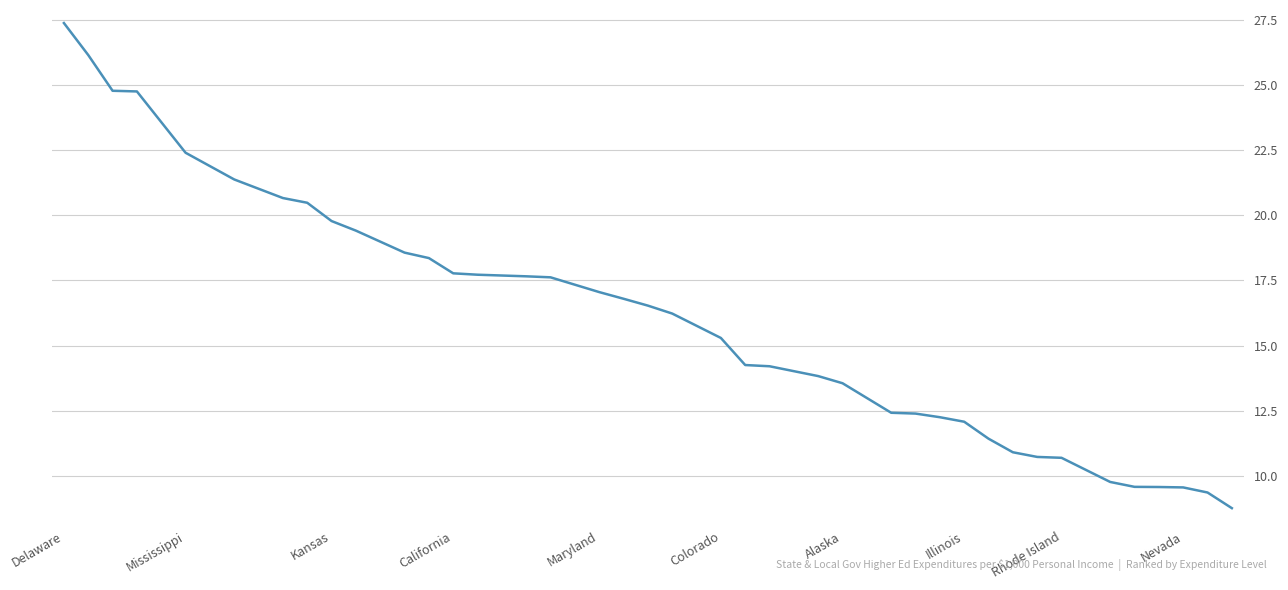

What is the maximum value shown in the chart?

27.4